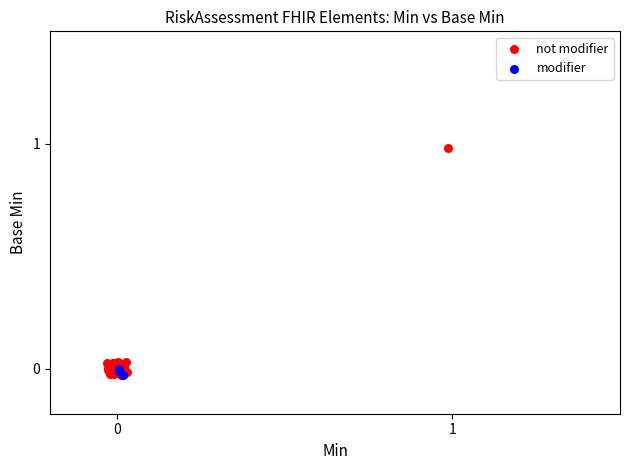

Which series contains the highest Y value?

not modifier